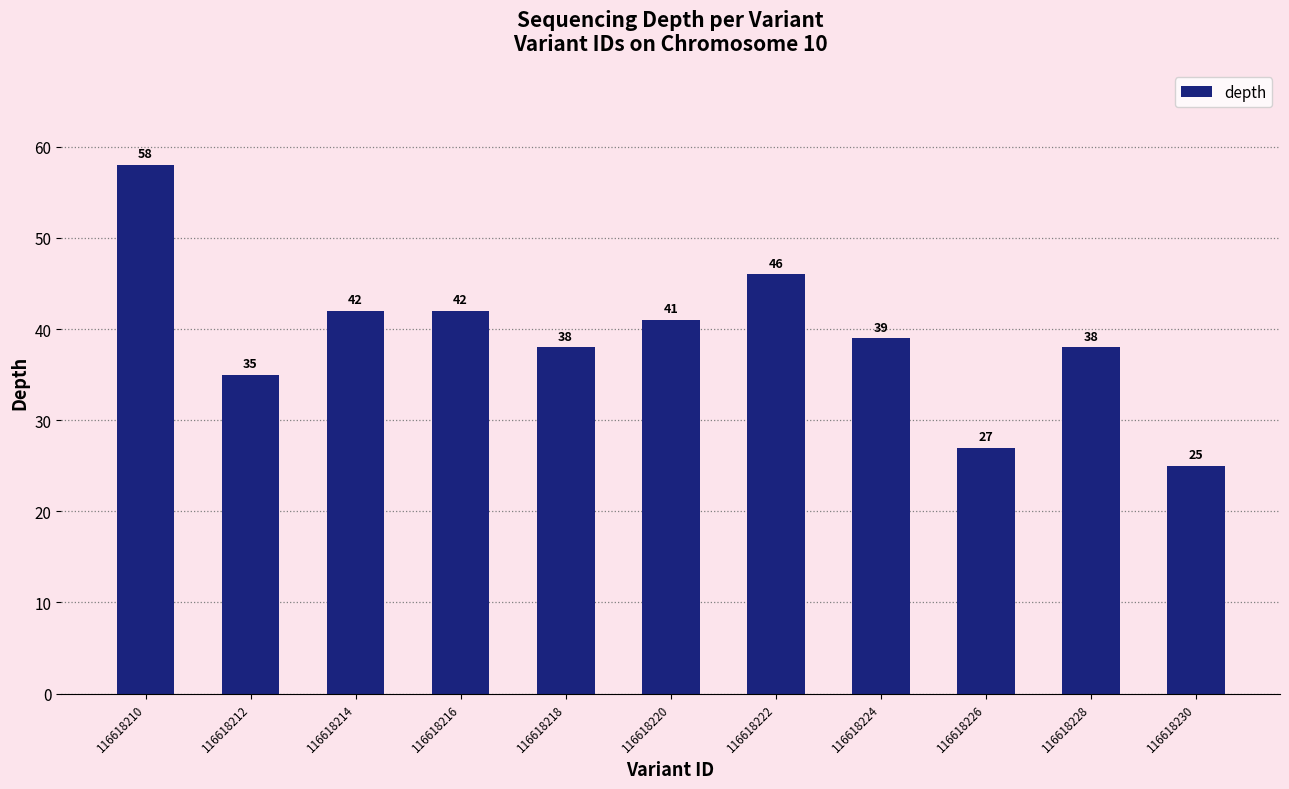

What is the change in value from 116618226 to 116618230?

-2